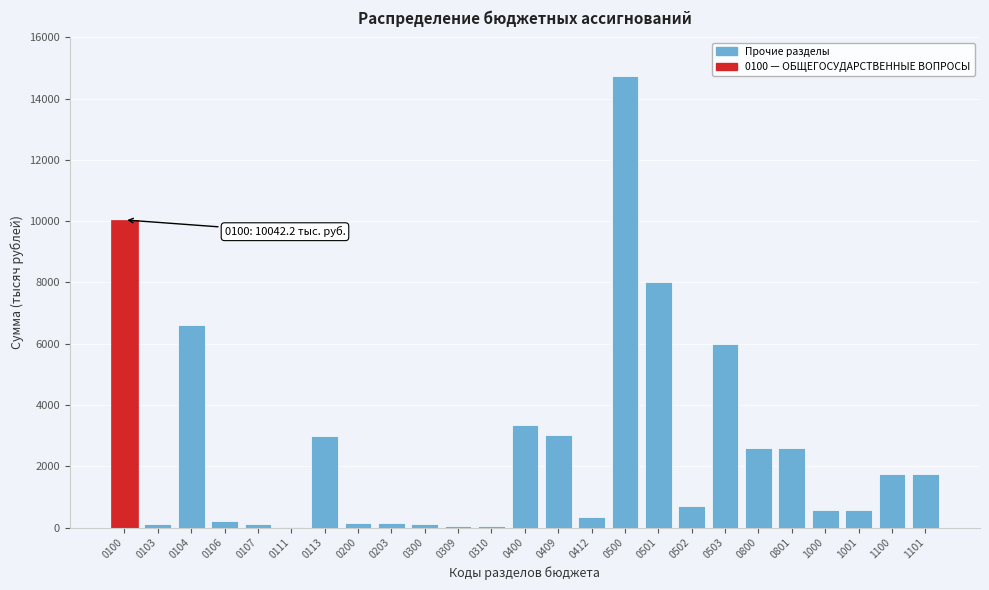

At which category does the chart reach its peak across all series?

0500